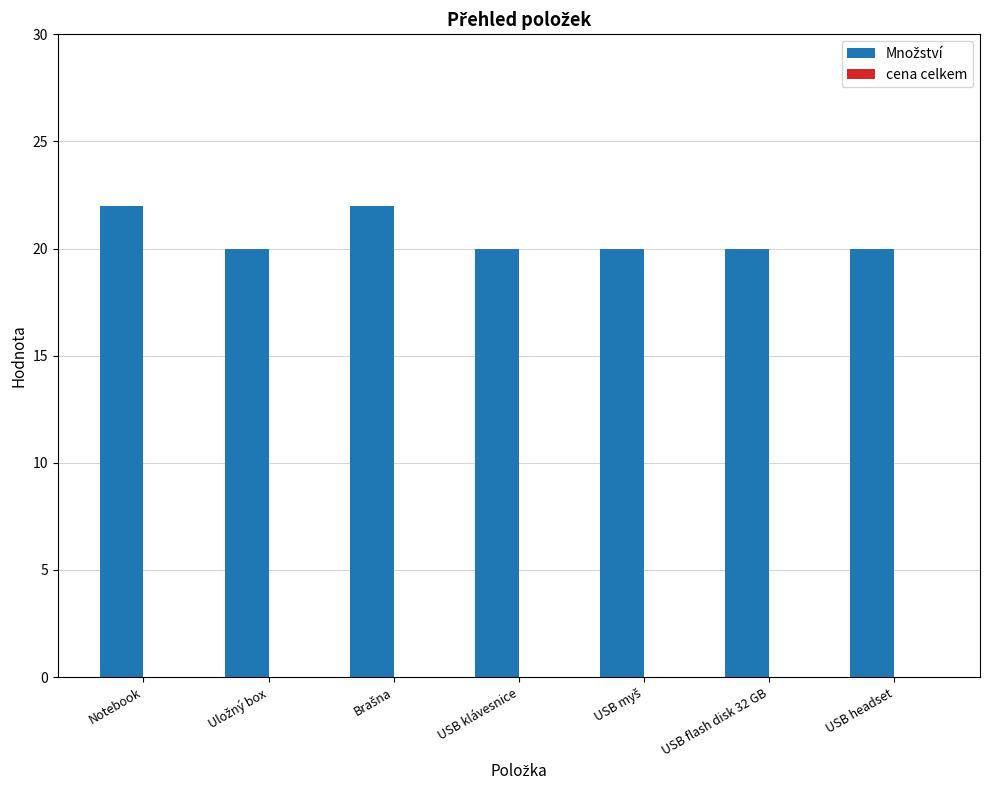

True or false: the data shows 20 at USB flash disk 32 GB.

True